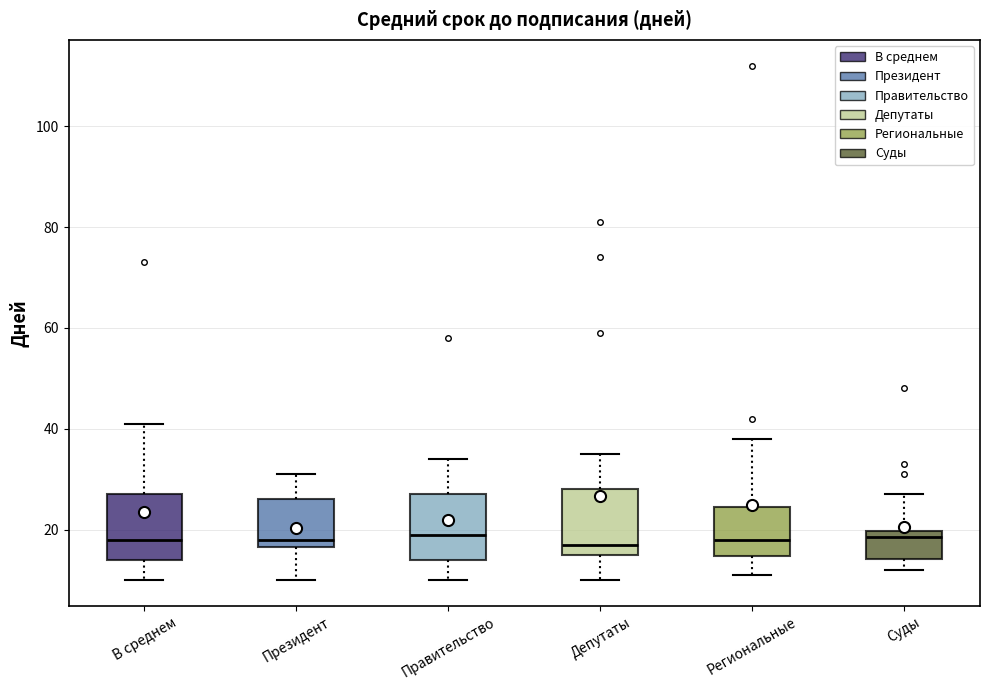

Reading left to right, read every box against the y-axis: the position of its median line, the range the box covers, and the ends of its whiskers. The values are not printed on the chart, so give them approximately, as read against the axis.

В среднем: median 18, box 14 to 28, whiskers 10 to 42
Президент: median 18, box 16 to 26, whiskers 10 to 32
Правительство: median 20, box 14 to 28, whiskers 10 to 34
Депутаты: median 18, box 16 to 28, whiskers 10 to 36
Региональные: median 18, box 14 to 24, whiskers 12 to 38
Суды: median 18, box 14 to 20, whiskers 12 to 28